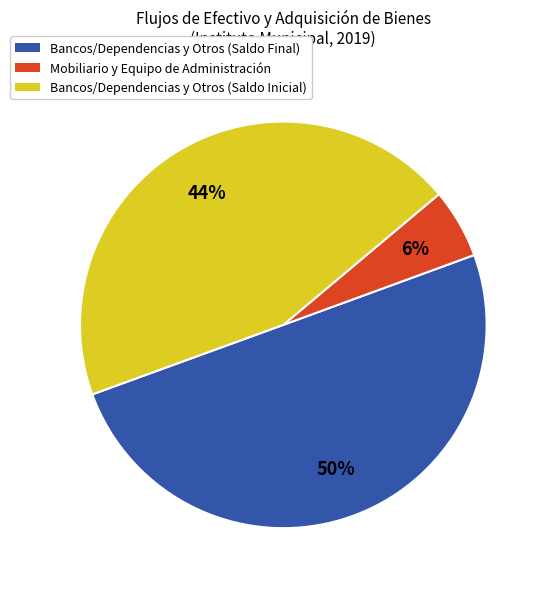

Which slice represents more than half of the pie?

Bancos/Dependencias y Otros (Saldo Final)